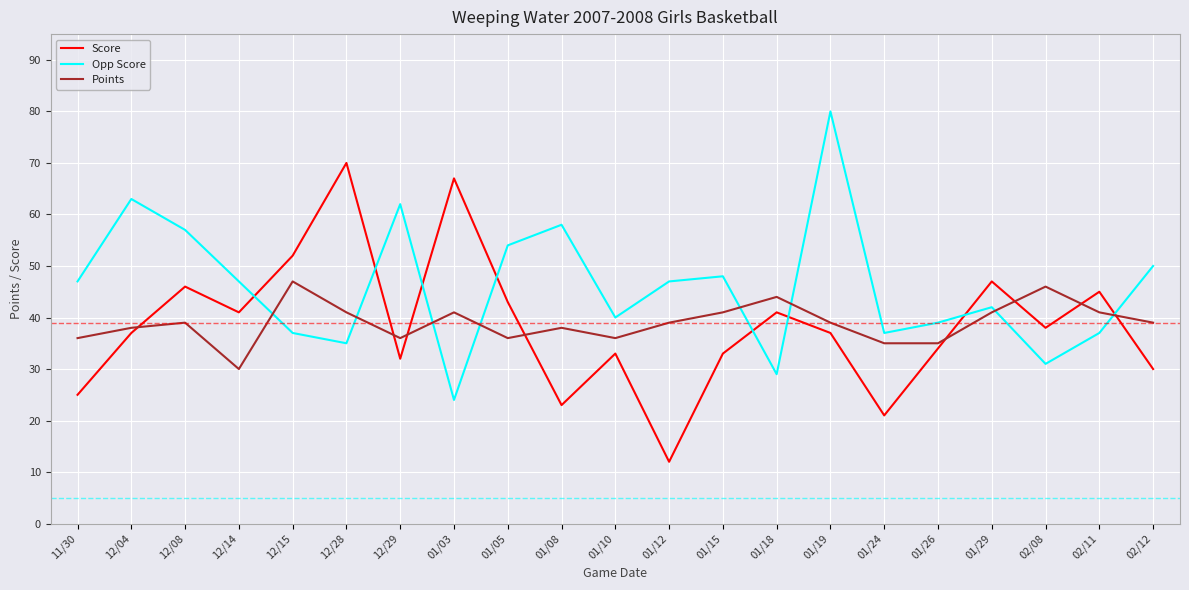

What is the sum of the Opp Score values at 02/12 and 12/08?

107